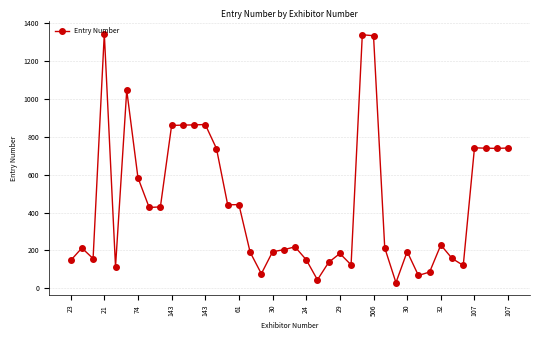

True or false: the data has more than 2 interior local peaks.

True